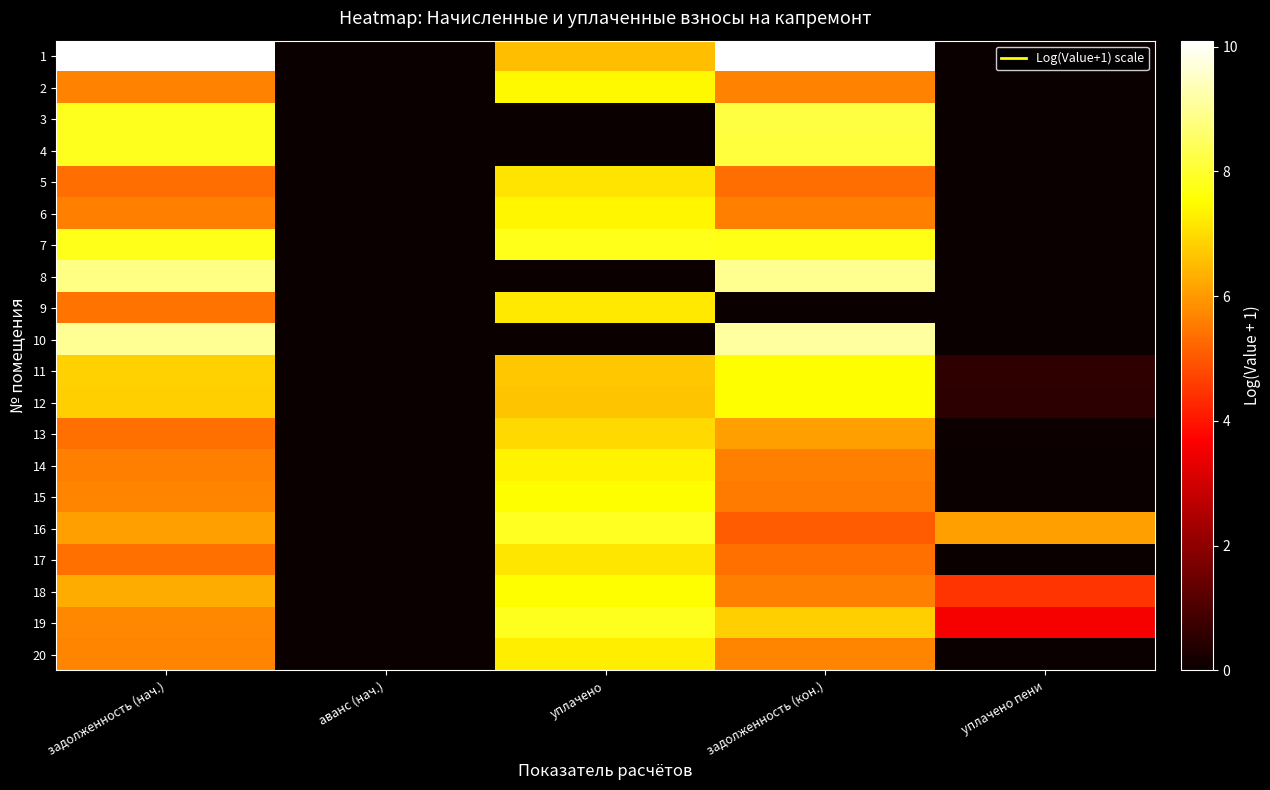

Reading right to left, what are all the values shown in this chart?

1: уплачено пени=0.0	задолженность (кон.)=10.1	уплачено=6.6	аванс (нач.)=0.0	задолженность (нач.)=10.1
2: уплачено пени=0.0	задолженность (кон.)=5.7	уплачено=7.4	аванс (нач.)=0.0	задолженность (нач.)=5.7
3: уплачено пени=0.0	задолженность (кон.)=8.2	уплачено=0.0	аванс (нач.)=0.0	задолженность (нач.)=7.8
4: уплачено пени=0.0	задолженность (кон.)=8.1	уплачено=0.0	аванс (нач.)=0.0	задолженность (нач.)=7.8
5: уплачено пени=0.0	задолженность (кон.)=5.4	уплачено=7.1	аванс (нач.)=0.0	задолженность (нач.)=5.4
6: уплачено пени=0.0	задолженность (кон.)=5.6	уплачено=7.4	аванс (нач.)=0.0	задолженность (нач.)=5.6
7: уплачено пени=0.0	задолженность (кон.)=7.8	уплачено=7.8	аванс (нач.)=0.0	задолженность (нач.)=7.8
8: уплачено пени=0.0	задолженность (кон.)=9.0	уплачено=0.0	аванс (нач.)=0.0	задолженность (нач.)=8.8
9: уплачено пени=0.0	задолженность (кон.)=0.0	уплачено=7.2	аванс (нач.)=0.0	задолженность (нач.)=5.4
10: уплачено пени=0.0	задолженность (кон.)=9.1	уплачено=0.0	аванс (нач.)=0.0	задолженность (нач.)=9.0
11: уплачено пени=0.6	задолженность (кон.)=7.5	уплачено=6.7	аванс (нач.)=0.0	задолженность (нач.)=6.8
12: уплачено пени=0.5	задолженность (кон.)=7.5	уплачено=6.7	аванс (нач.)=0.0	задолженность (нач.)=6.8
13: уплачено пени=0.0	задолженность (кон.)=6.1	уплачено=7.0	аванс (нач.)=0.0	задолженность (нач.)=5.4
14: уплачено пени=0.0	задолженность (кон.)=5.6	уплачено=7.4	аванс (нач.)=0.0	задолженность (нач.)=5.6
15: уплачено пени=0.0	задолженность (кон.)=5.5	уплачено=7.5	аванс (нач.)=0.0	задолженность (нач.)=5.7
16: уплачено пени=6.1	задолженность (кон.)=5.1	уплачено=7.9	аванс (нач.)=0.0	задолженность (нач.)=6.1
17: уплачено пени=0.0	задолженность (кон.)=5.4	уплачено=7.2	аванс (нач.)=0.0	задолженность (нач.)=5.4
18: уплачено пени=4.5	задолженность (кон.)=5.6	уплачено=7.5	аванс (нач.)=0.0	задолженность (нач.)=6.3
19: уплачено пени=3.6	задолженность (кон.)=6.8	уплачено=7.8	аванс (нач.)=0.0	задолженность (нач.)=5.7
20: уплачено пени=0.0	задолженность (кон.)=5.7	уплачено=7.3	аванс (нач.)=0.0	задолженность (нач.)=5.7